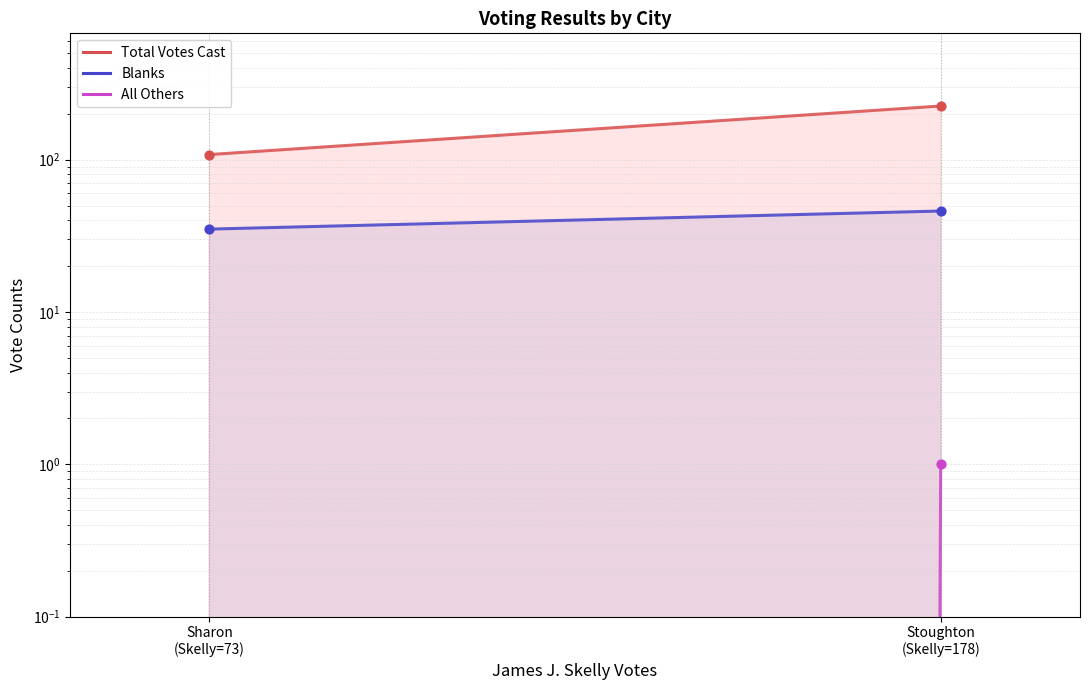

At how many categories does at least one series exceed 214?

1